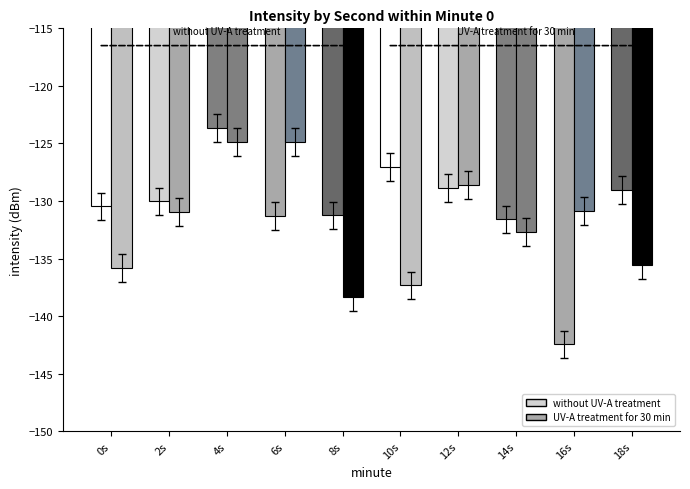

How many data points in UV-A treatment for 30 min are less than -130?

7